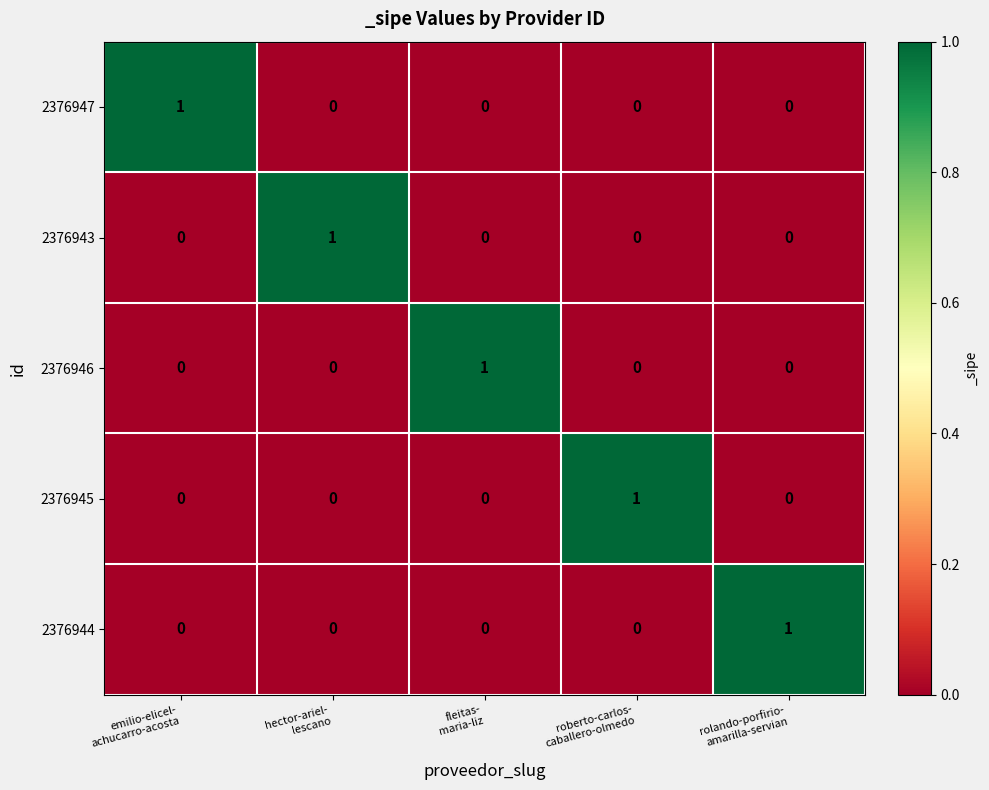

At how many categories does at least one series exceed 0?

5